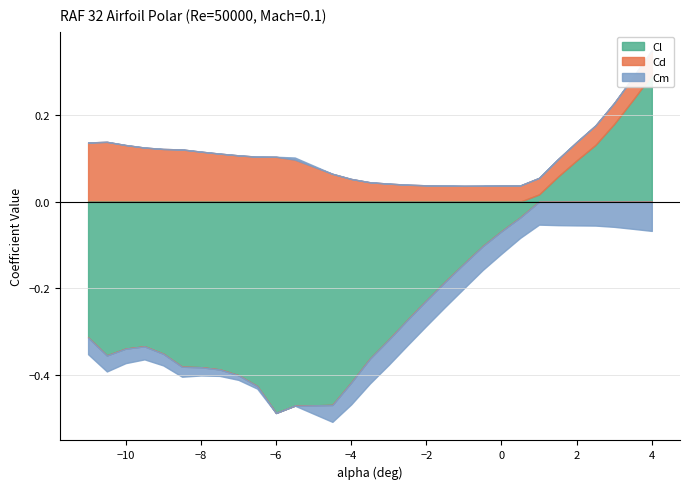

What is the minimum value shown in the chart?

-0.5